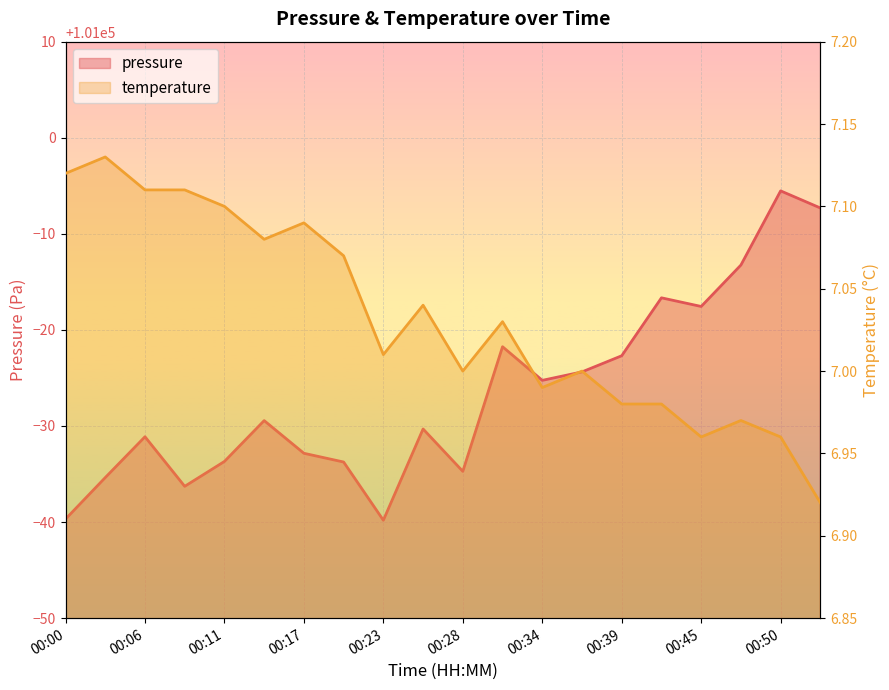

Count the number of data series in this chart.

2